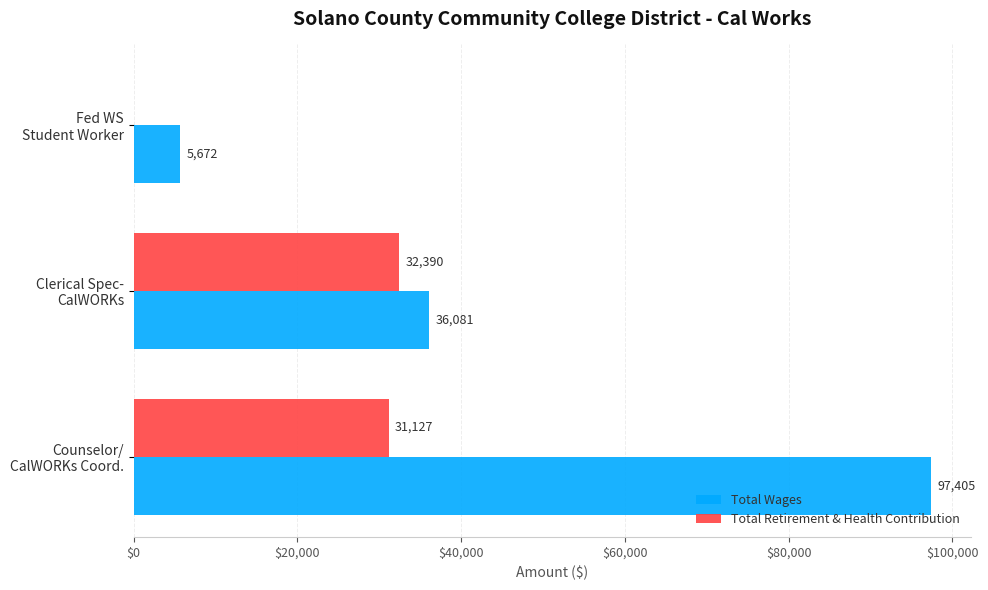

What is the highest value of the Total Wages series?

97405